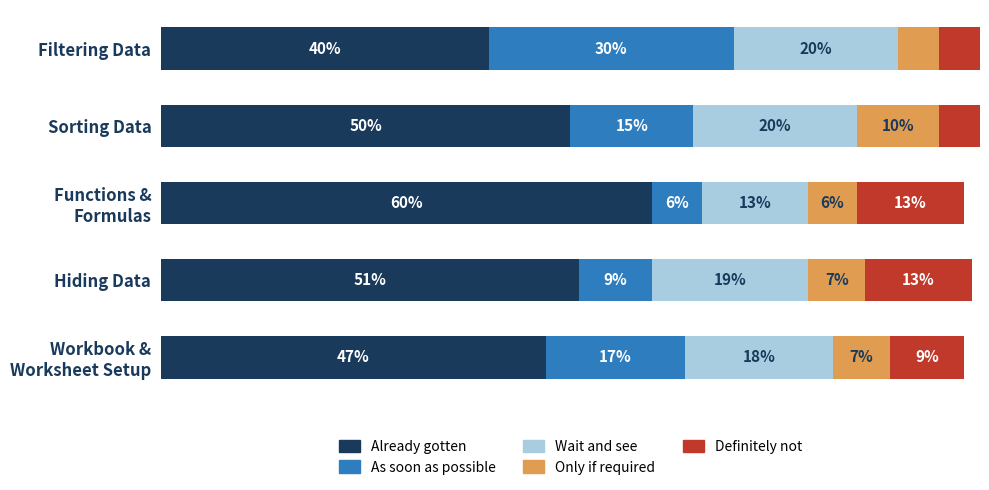

Which category has the highest value in the Already gotten series?

Functions &
Formulas